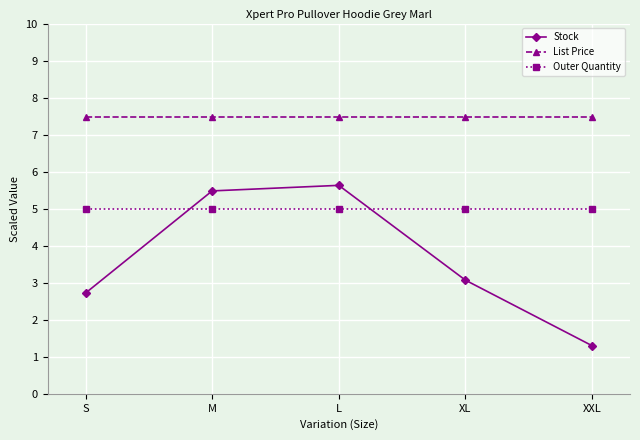

The value of Stock at XL is 5.0. True or false?

False